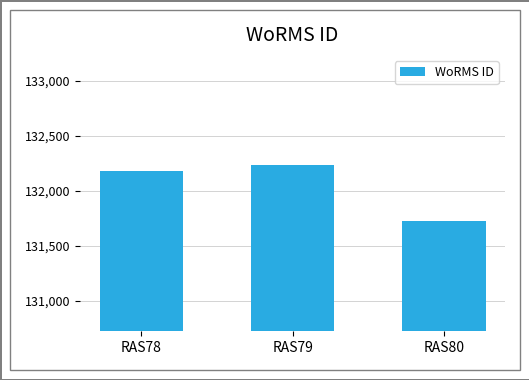

How many bars are there in total?

3